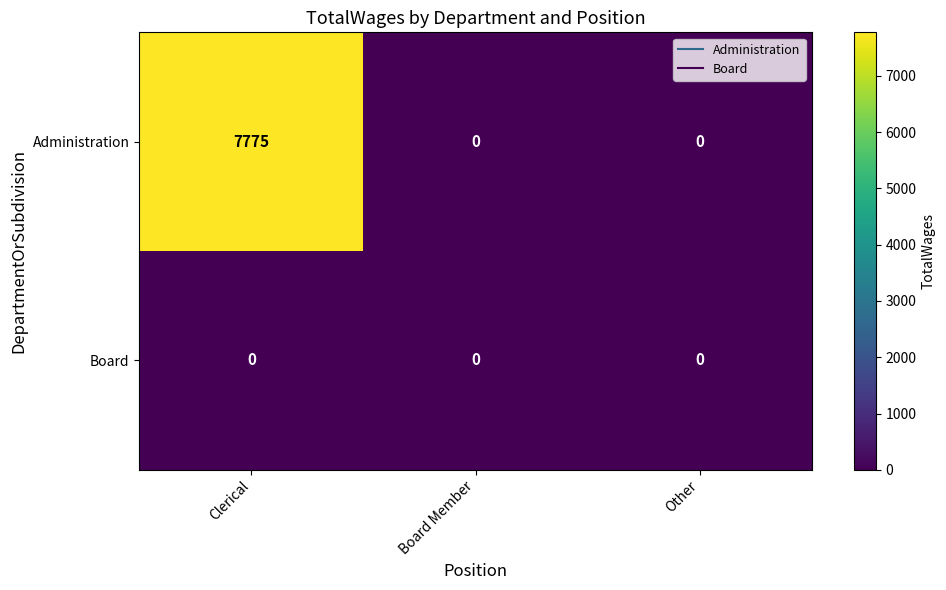

At which category does the chart reach its peak across all series?

Clerical